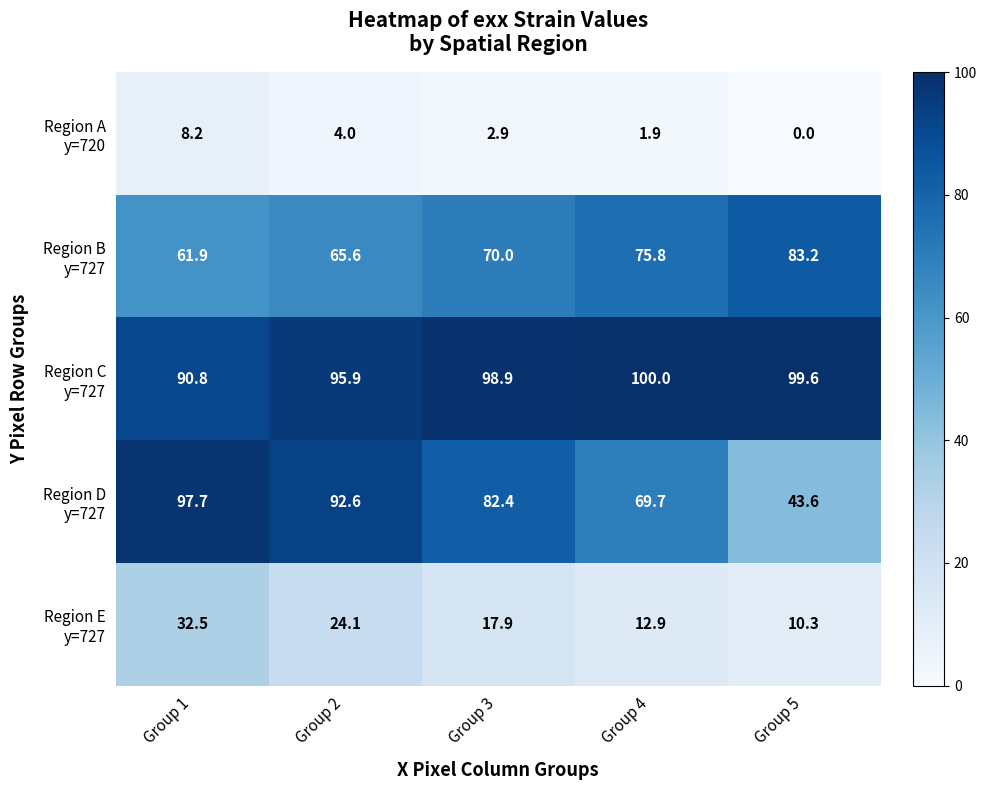

What is the spread (max minus min) of values at Group 2?

91.9